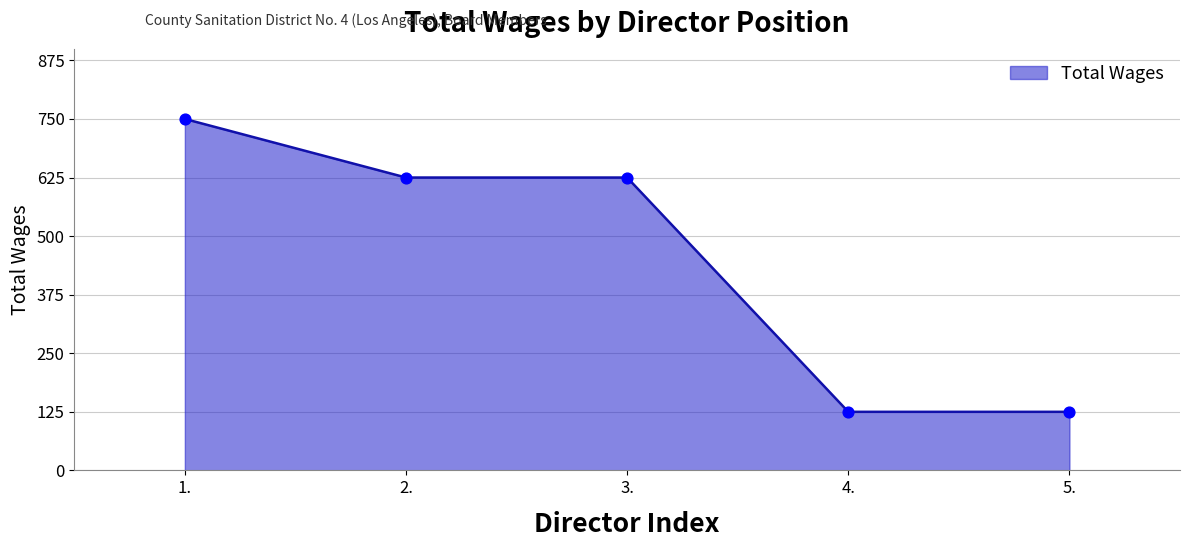

What is the change in value from 2. to 5.?

-500